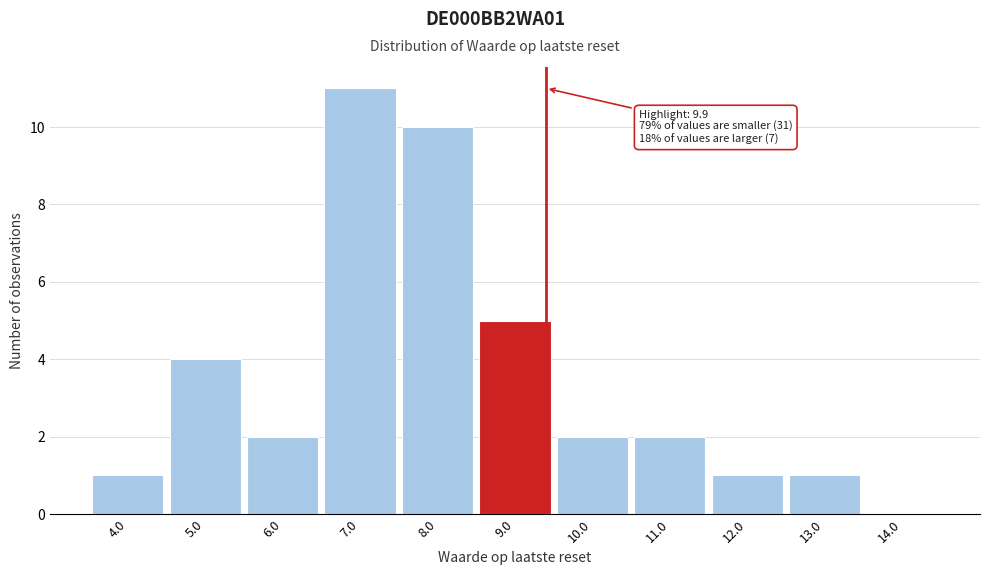

Reading left to right, what are all the values shown in this chart?

4.0=1	5.0=4	6.0=2	7.0=11	8.0=10	9.0=5	10.0=2	11.0=2	12.0=1	13.0=1	14.0=0